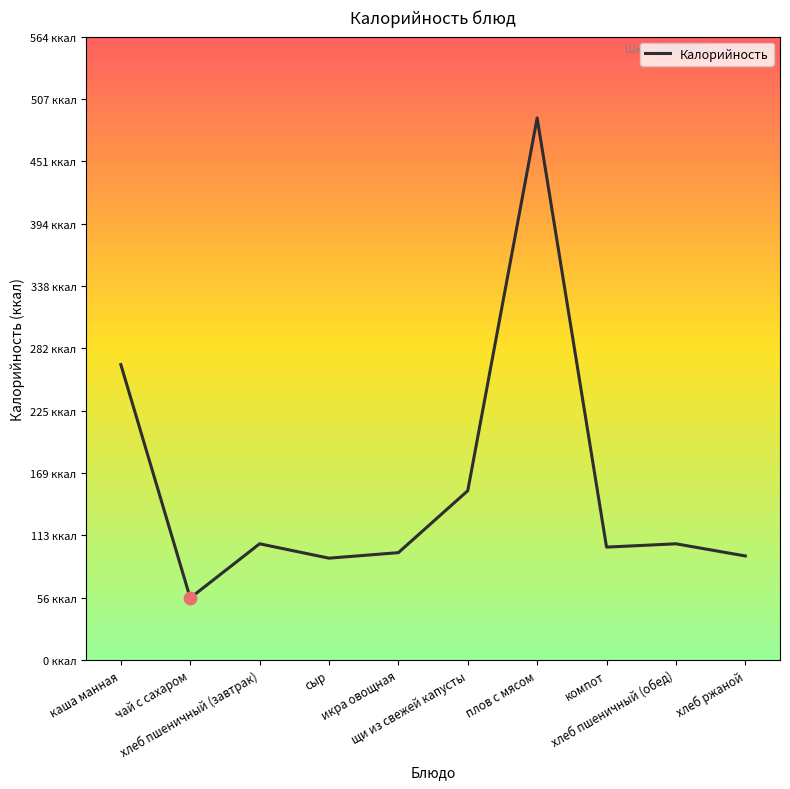

Which has a higher value, икра овощная or щи из свежей капусты?

щи из свежей капусты